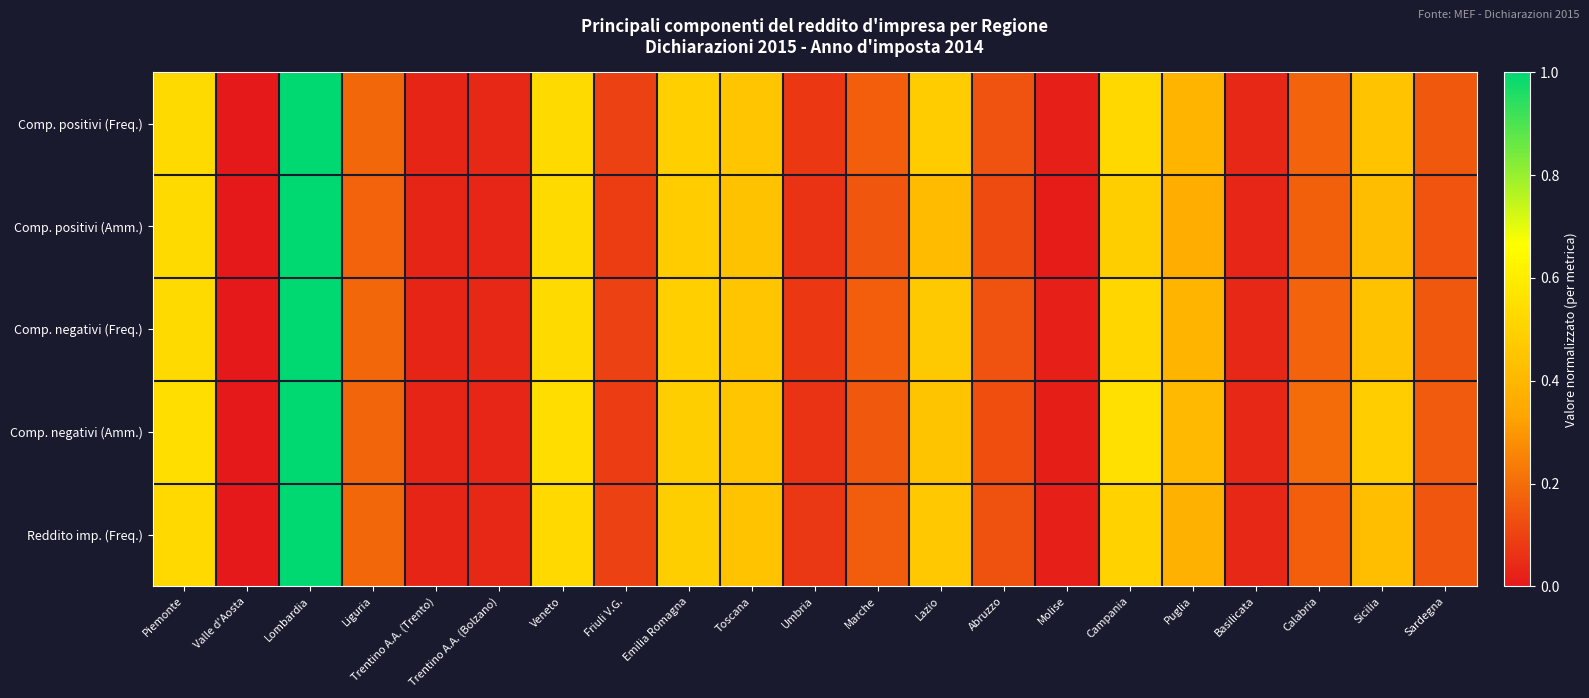

At how many categories does at least one series exceed 0?

20